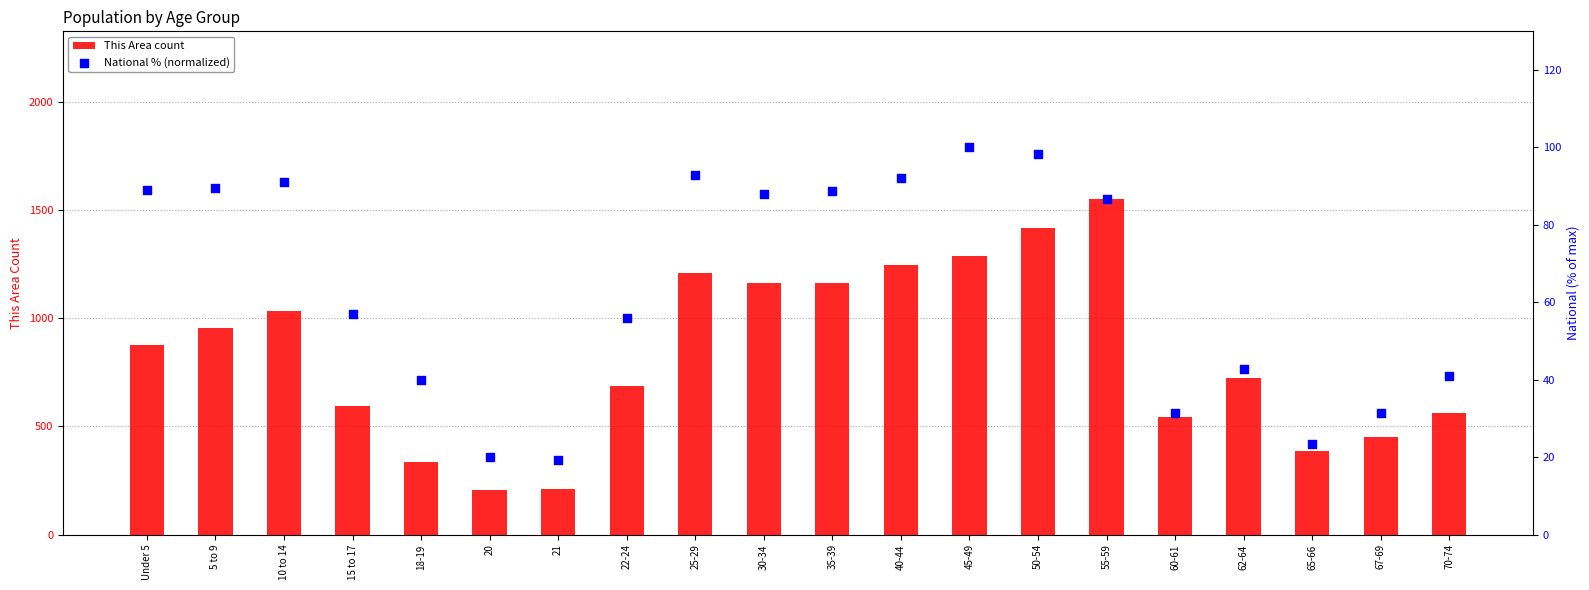

At which category is the sum across all series the highest?

55-59